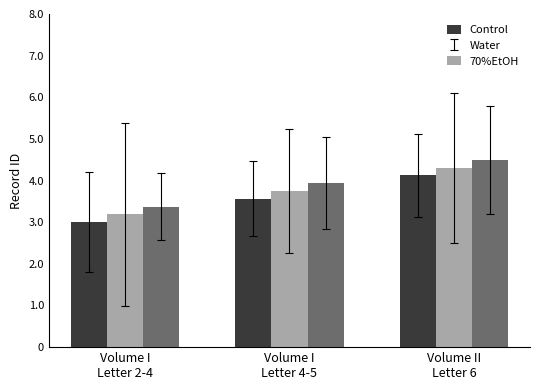

Does the chart contain stacked bars?

No